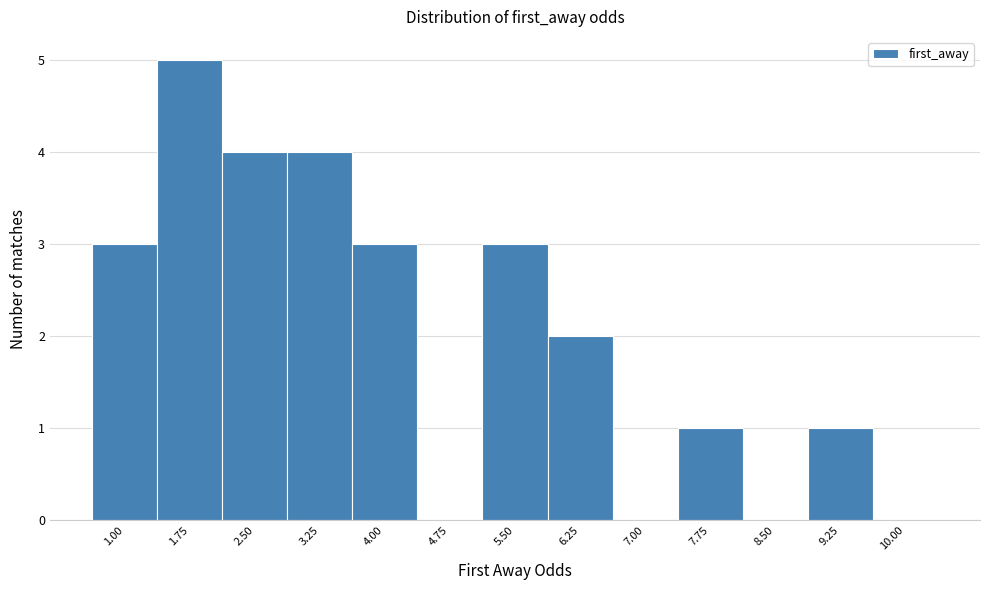

Reading left to right, what are all the values shown in this chart?

1.00=3	1.75=5	2.50=4	3.25=4	4.00=3	4.75=0	5.50=3	6.25=2	7.00=0	7.75=1	8.50=0	9.25=1	10.00=0